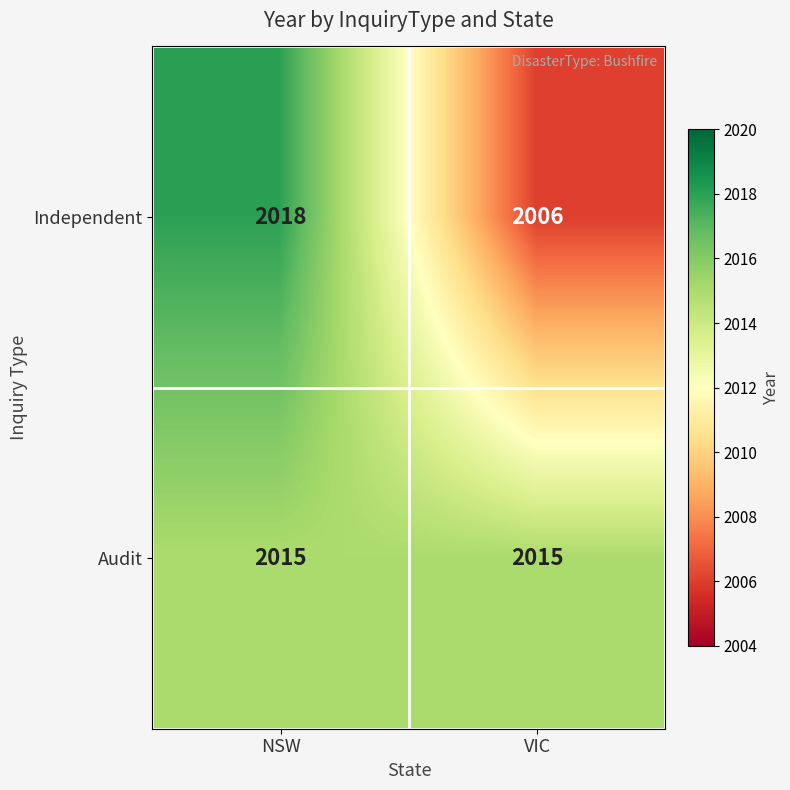

At how many categories does at least one series exceed 2014?

2